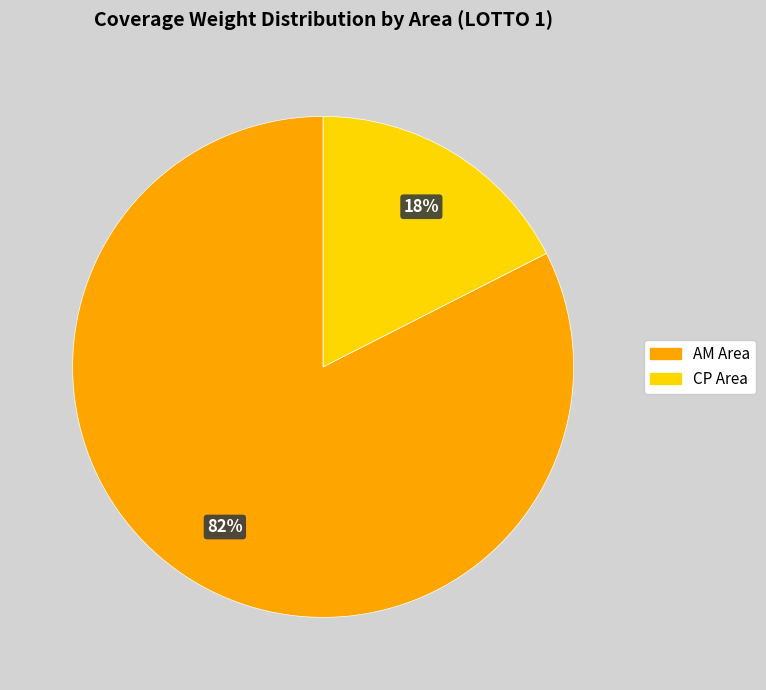

To the nearest percent, what is the average slice percentage?

50%